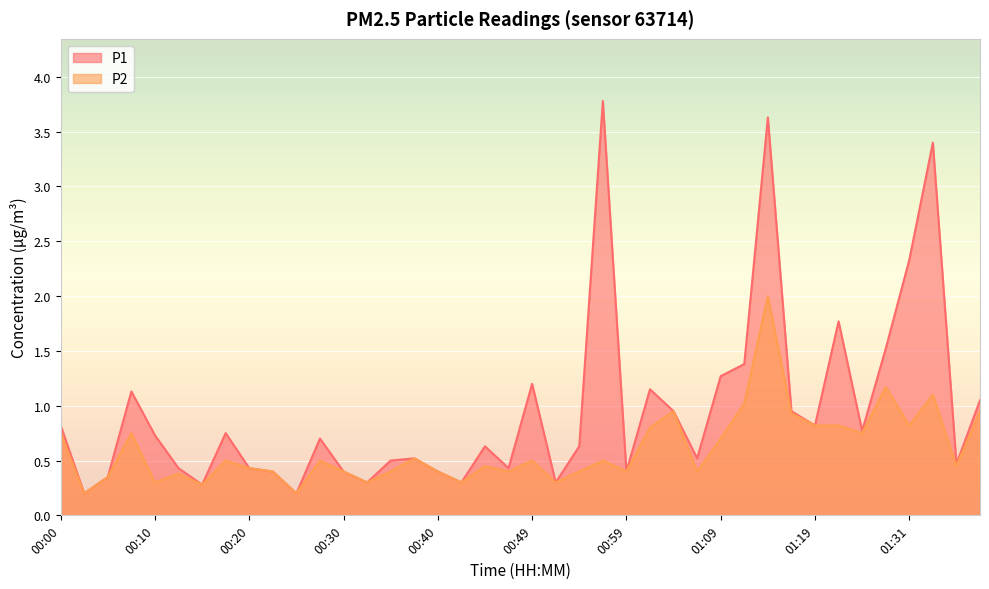

Reading left to right, transcribe all the data shown in this chart.

P1: 0.8	0.2	0.3	1.1	0.7	0.4	0.3	0.8	0.4	0.4	0.2	0.7	0.4	0.3	0.5	0.5	0.4	0.3	0.6	0.4	1.2	0.3	0.6	3.8	0.4	1.1	0.9	0.5	1.3	1.4	3.6	0.9	0.8	1.8	0.8	1.5	2.3	3.4	0.5	1.1
P2: 0.8	0.2	0.3	0.8	0.3	0.4	0.3	0.5	0.4	0.4	0.2	0.5	0.4	0.3	0.4	0.5	0.4	0.3	0.5	0.4	0.5	0.3	0.4	0.5	0.4	0.8	0.9	0.4	0.7	1.0	2.0	0.9	0.8	0.8	0.8	1.2	0.8	1.1	0.5	0.9